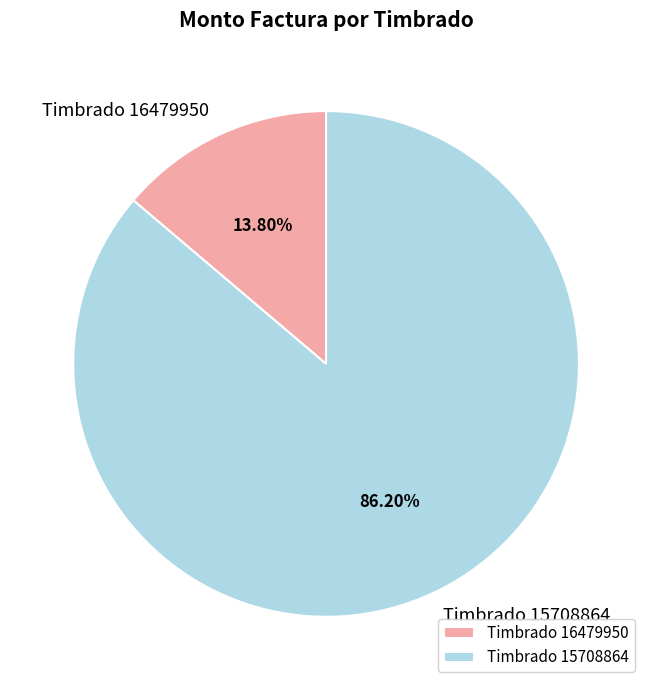

What is the largest slice in the pie chart?

Timbrado 15708864